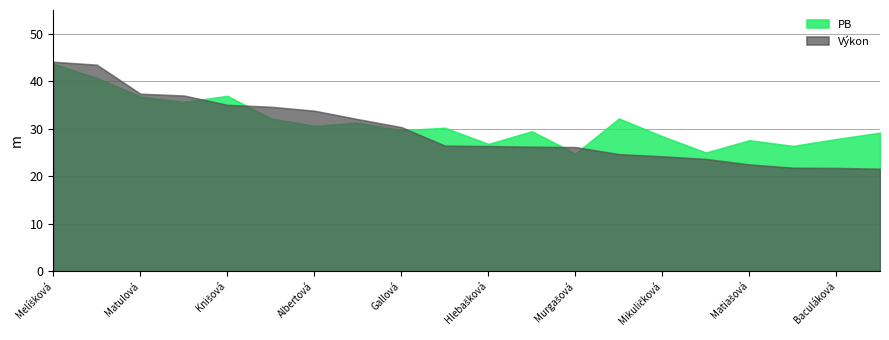

How many values in the Výkon series exceed 26?

13